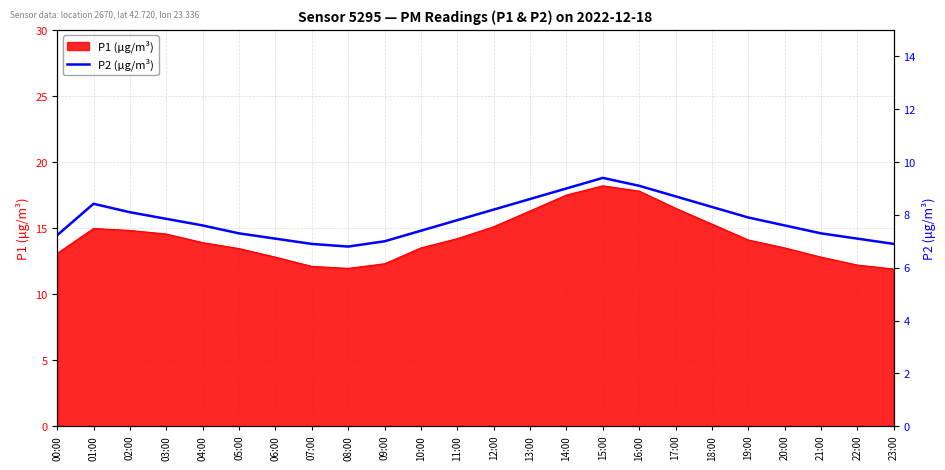

How many points are lower than both their immediate neighbors (excluding endpoints)?

1